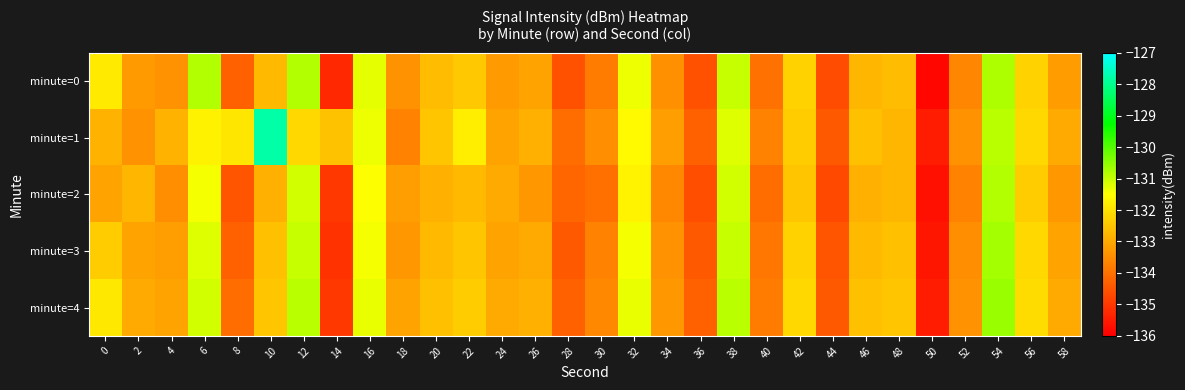

Between 42 and 44, which is larger?

42